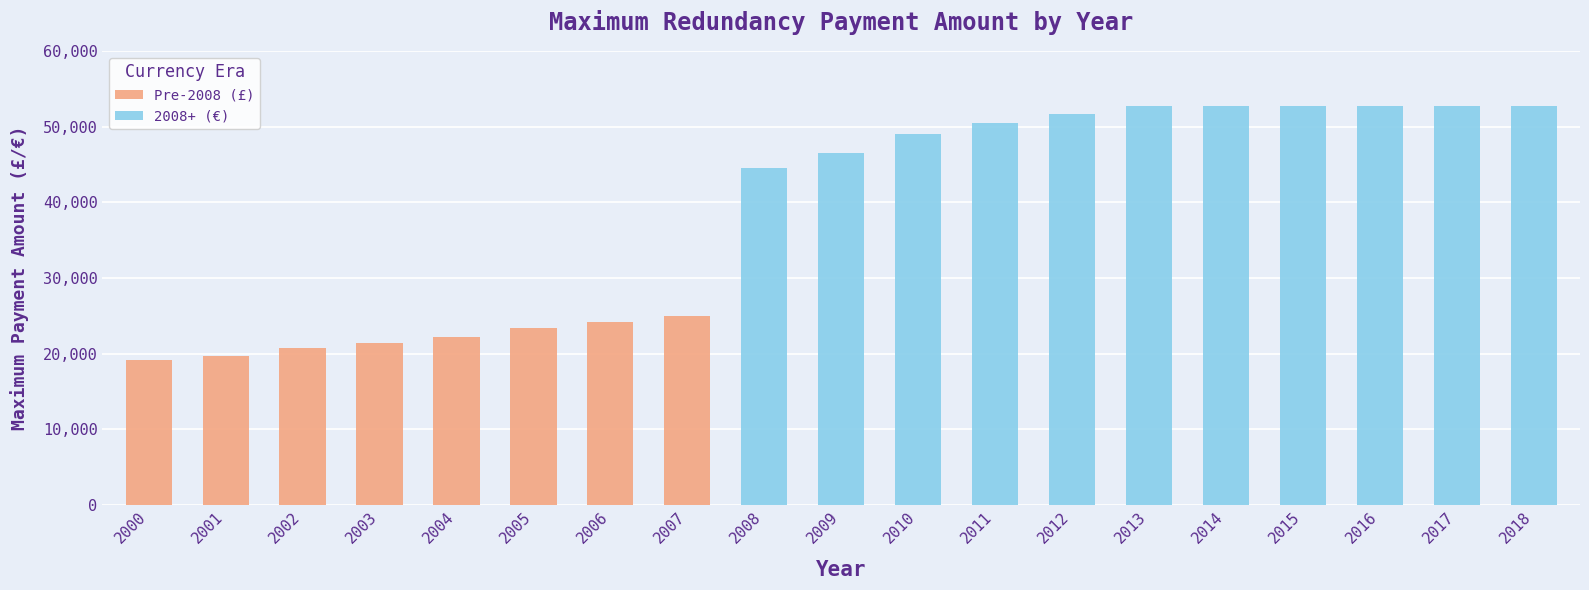

True or false: the data shows 36348.5 at 2002.

False